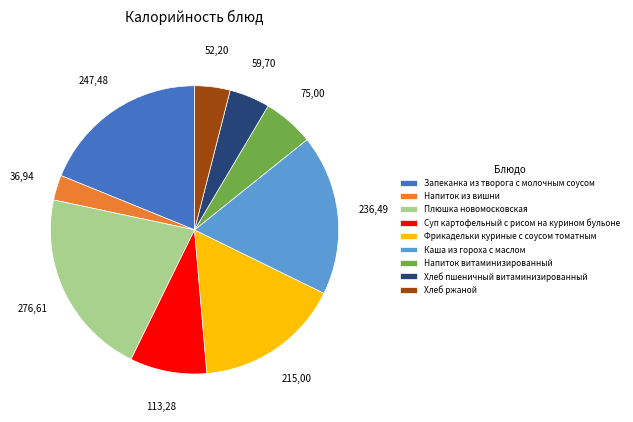

Is the sum of Запеканка из творога с молочным соусом and Напиток витаминизированный greater than half?

No